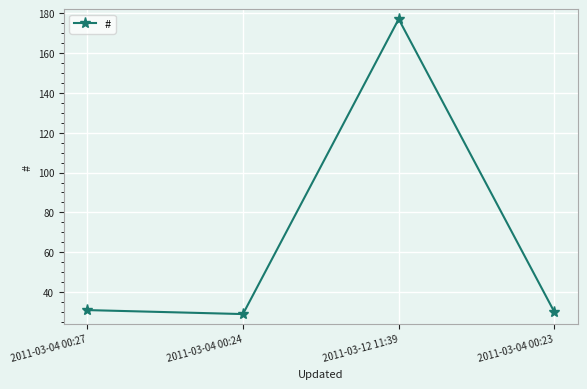

Reading left to right, extract all data points from this chart.

31	29	177	30